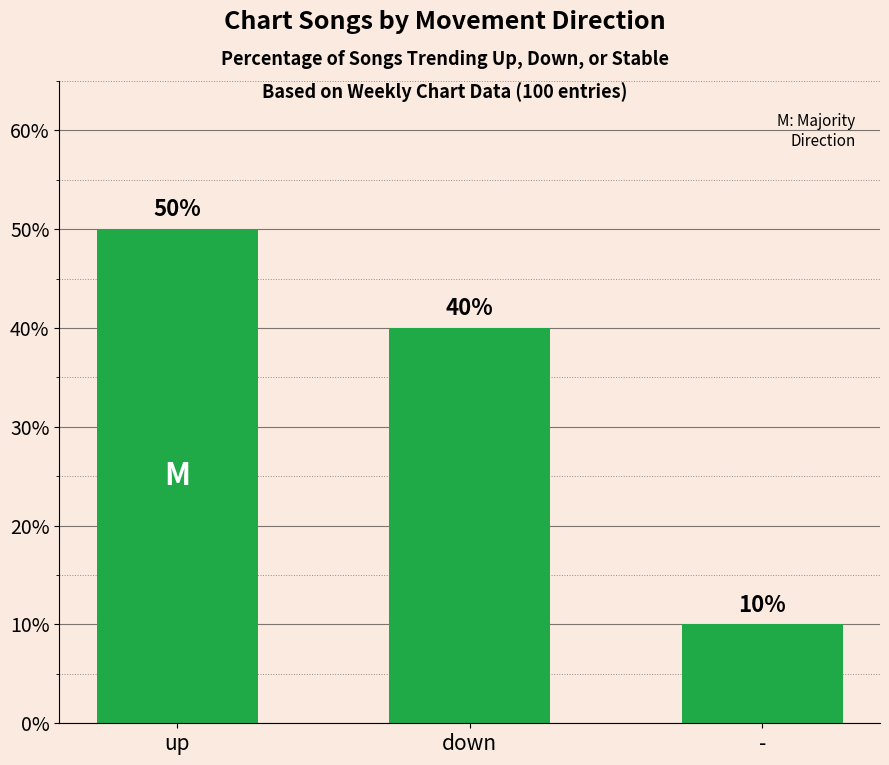

At which label does the data first exceed 40?

up